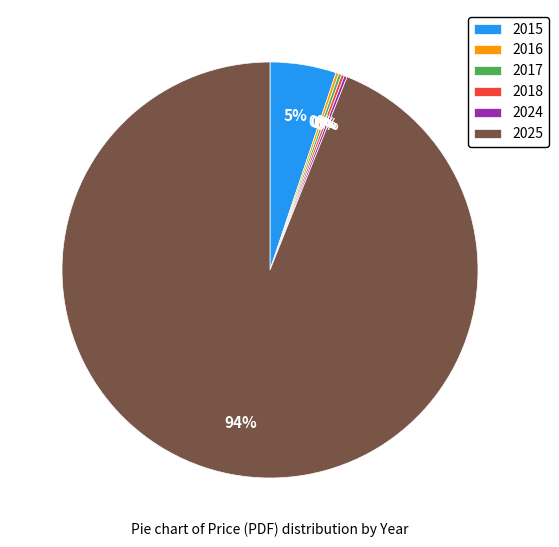

Does any single category account for the majority?

Yes